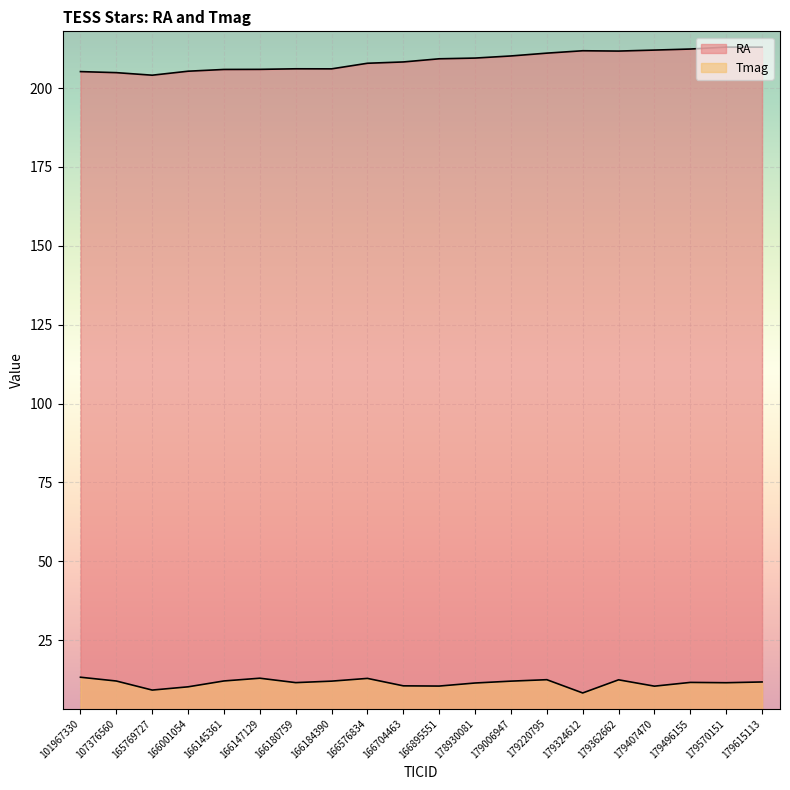

Is the value of RA at 166184390 greater than the value of Tmag at 178930081?

Yes